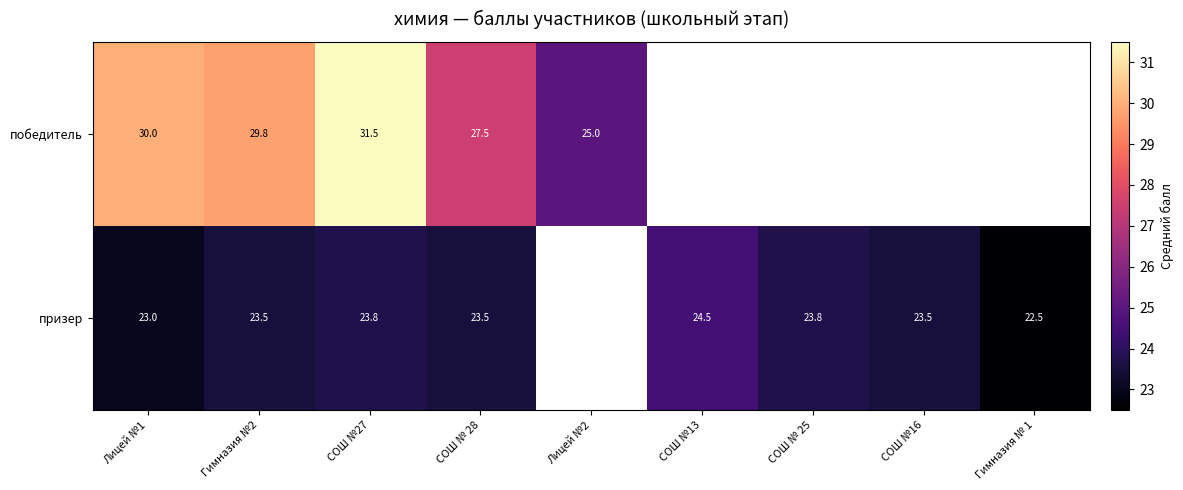

Which label corresponds to the smallest value in the chart?

Гимназия № 1